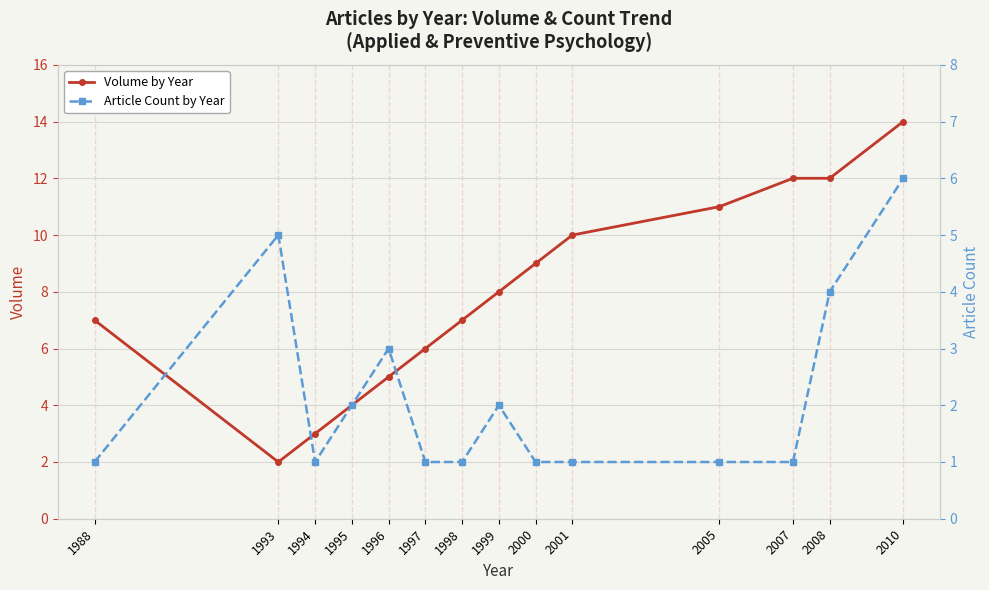

True or false: Article Count by Year has a value of 2 at 1999.

True